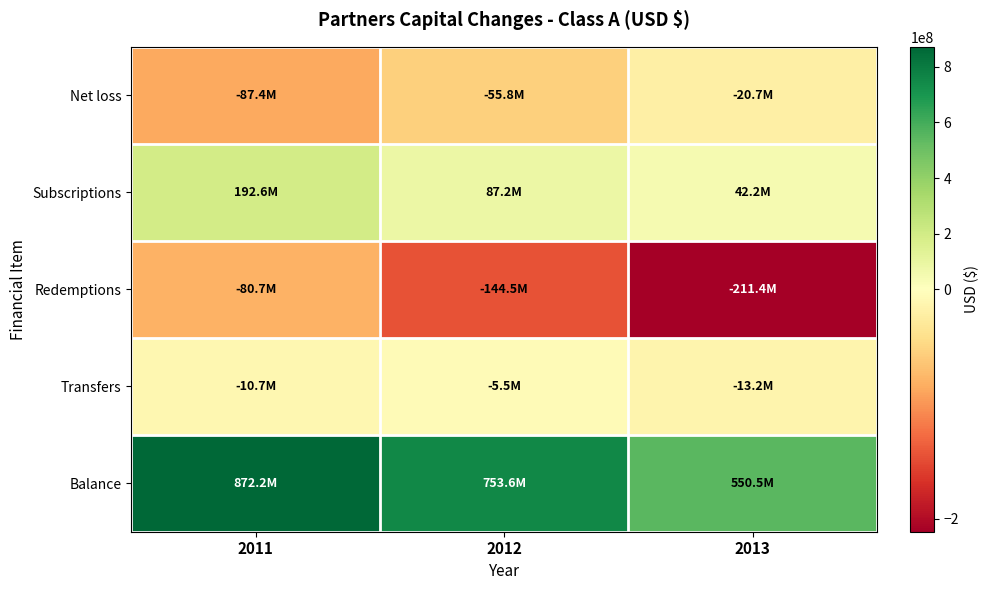

Which series has the widest spread of values?

Balance